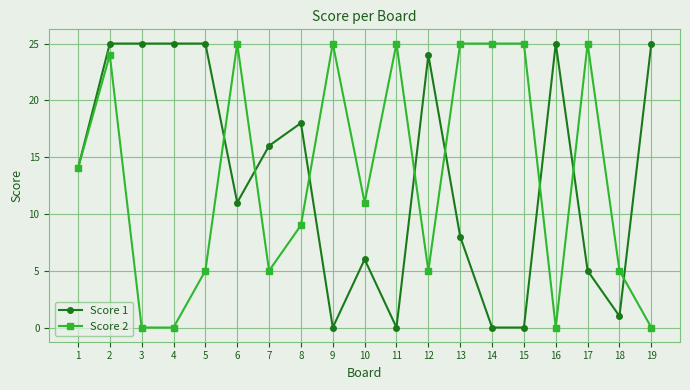

Reading left to right, transcribe all the data shown in this chart.

Score 1: 14	25	25	25	25	11	16	18	0	6	0	24	8	0	0	25	5	1	25
Score 2: 14	24	0	0	5	25	5	9	25	11	25	5	25	25	25	0	25	5	0